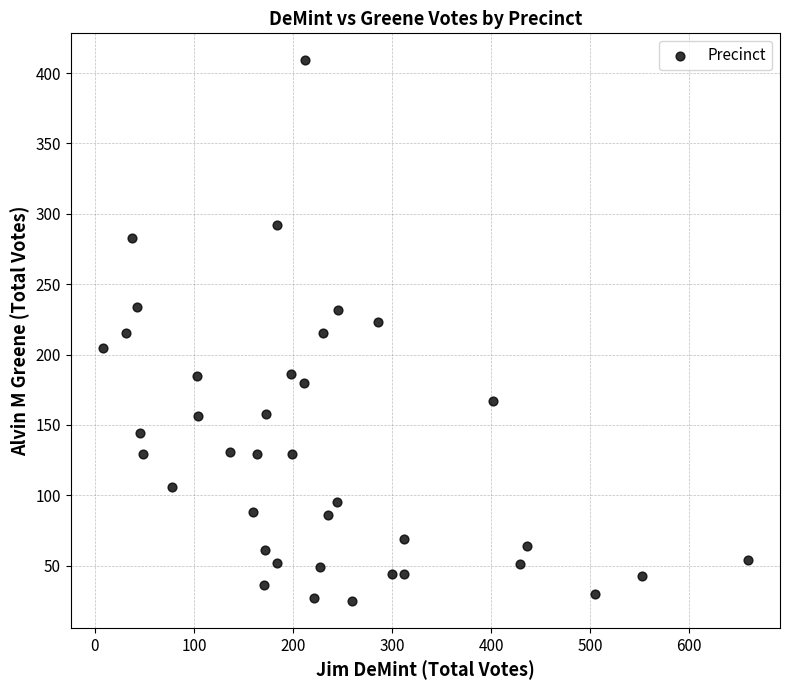

What is the range of X values (max minus min)?

651